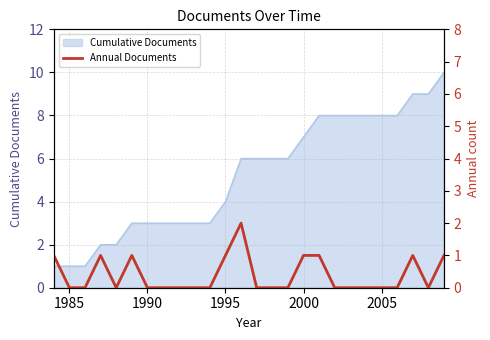

What is the maximum value for Cumulative Documents?

10